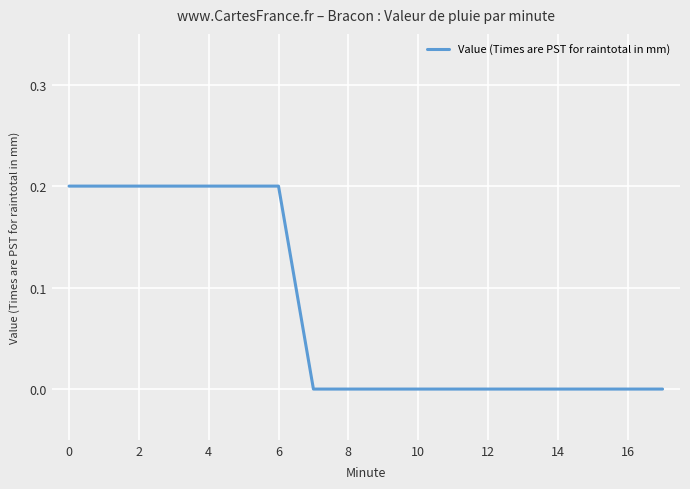

How many lines are shown in the chart?

1